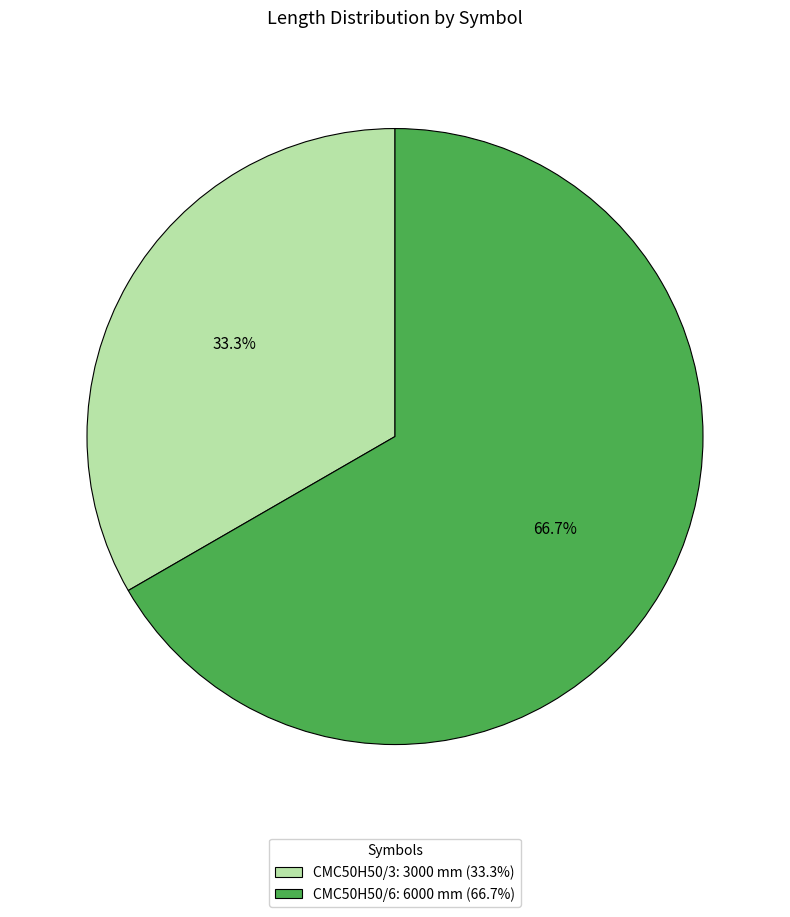

Is there any slice that represents more than half of the pie?

Yes